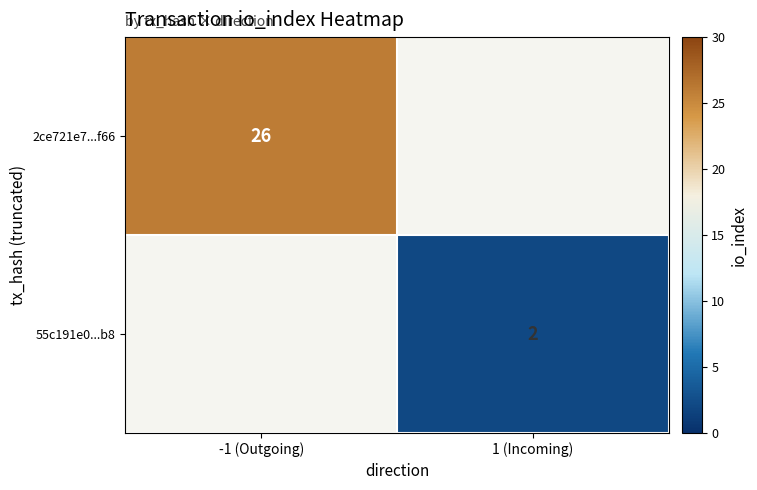

True or false: 55c191e0...b8 has a value of 2 at 1 (Incoming).

True